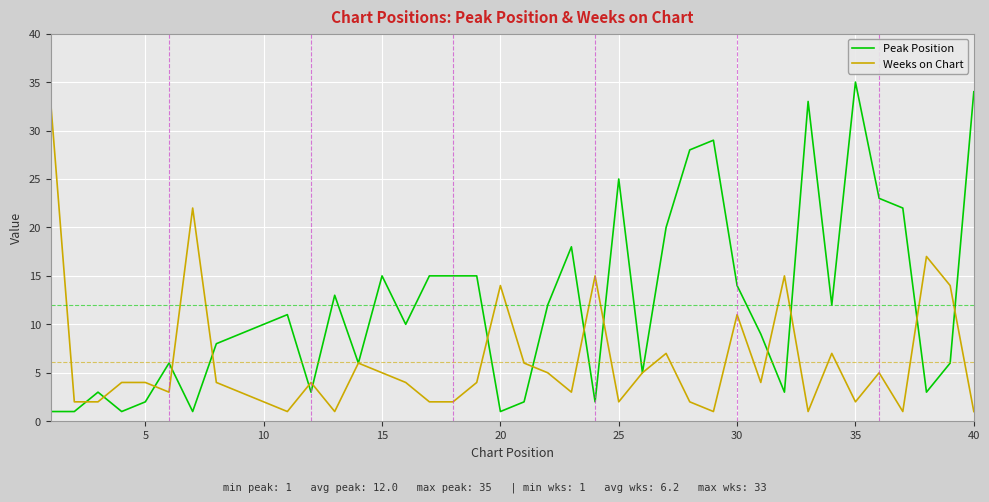

What is the average value of the Peak Position series?

12